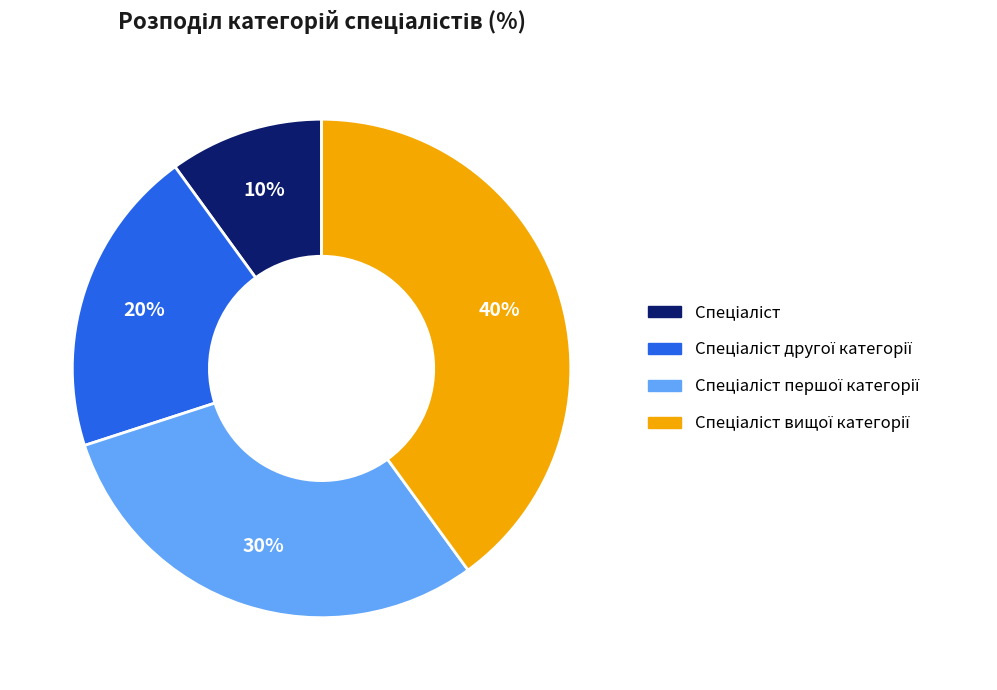

To the nearest percent, what is the average slice percentage?

25%